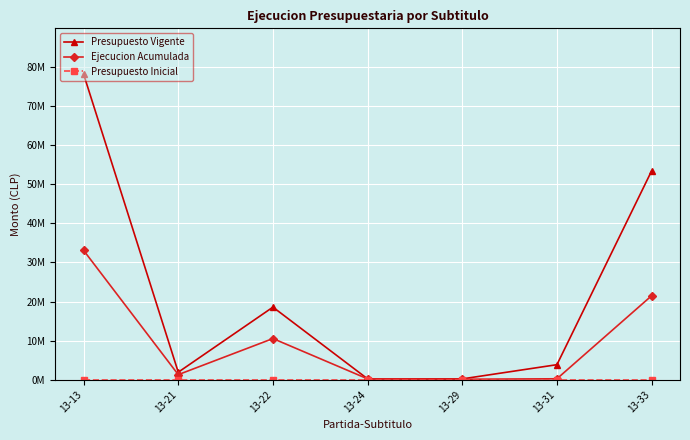

Reading right to left, list all the values displayed in this chart.

Presupuesto Vigente: 53419392	3845515	210002	214109	18567542	1918344	78174904
Ejecucion Acumulada: 21481171	236430	124232	214109	10529724	1294687	33088879
Presupuesto Inicial: 0	0	0	0	0	0	0